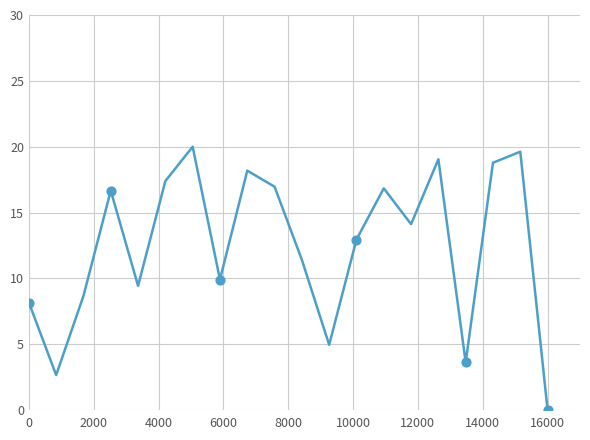

What is the difference between the maximum and minimum values?

20.0